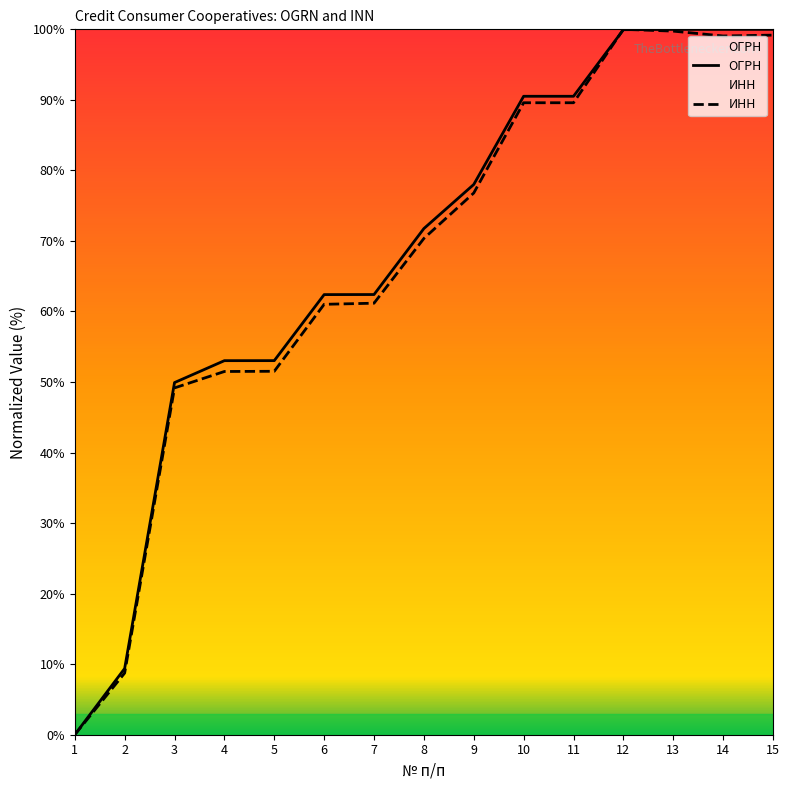

How many intersections are there between ОГРН and ИНН?

2